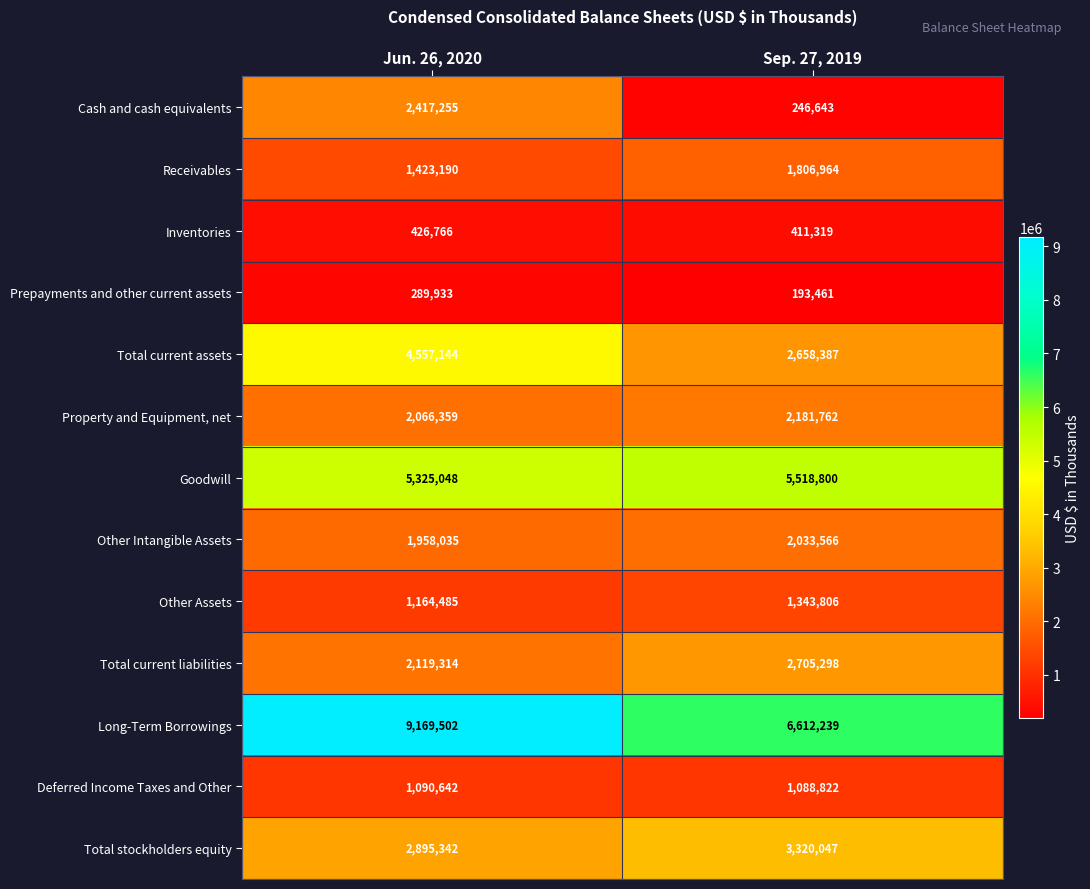

At which category does the chart reach its minimum across all series?

Sep. 27, 2019